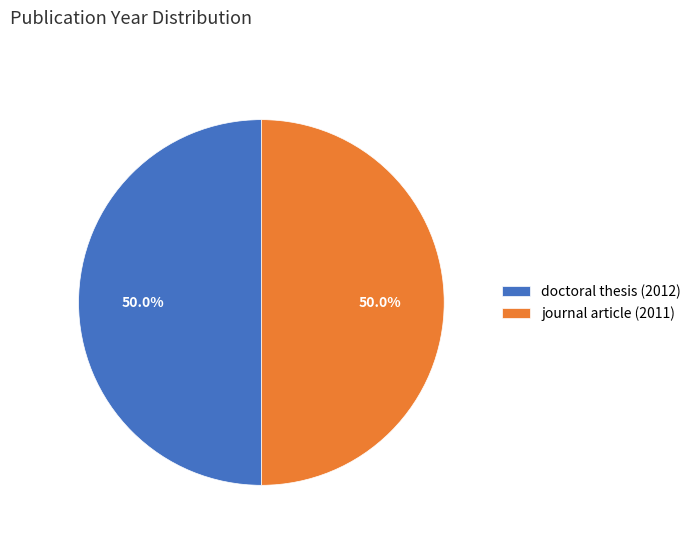

What percentage is the journal article (2011) slice, to the nearest percent?

50%